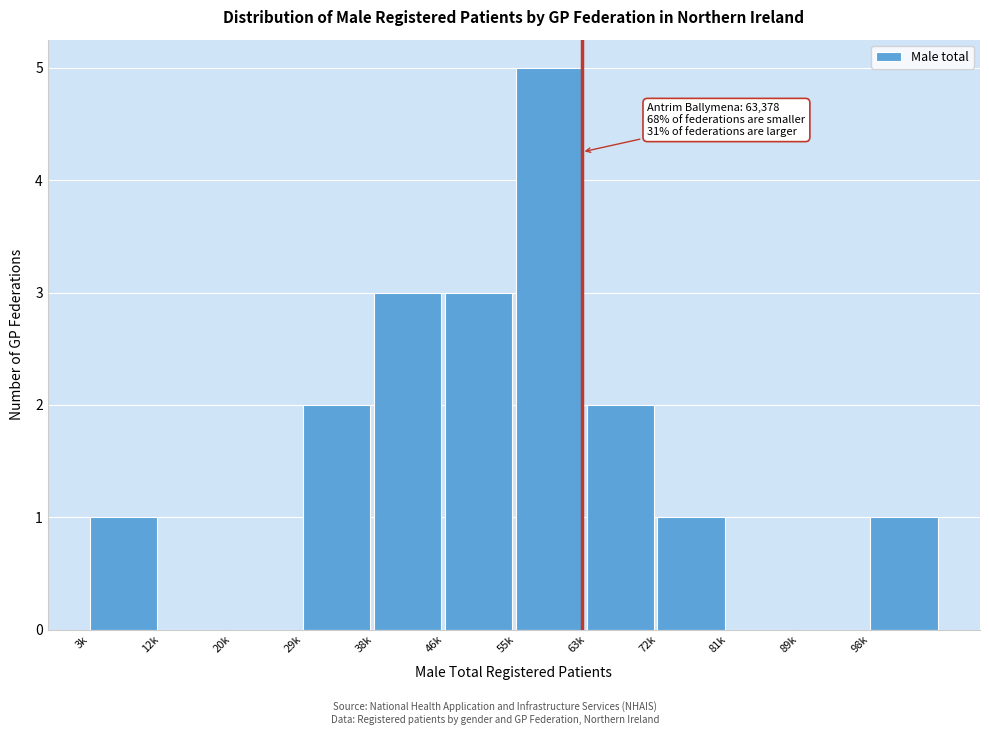

Reading right to left, transcribe all the data shown in this chart.

98k=1	89k=0	81k=0	72k=1	63k=2	55k=5	46k=3	38k=3	29k=2	20k=0	12k=0	3k=1